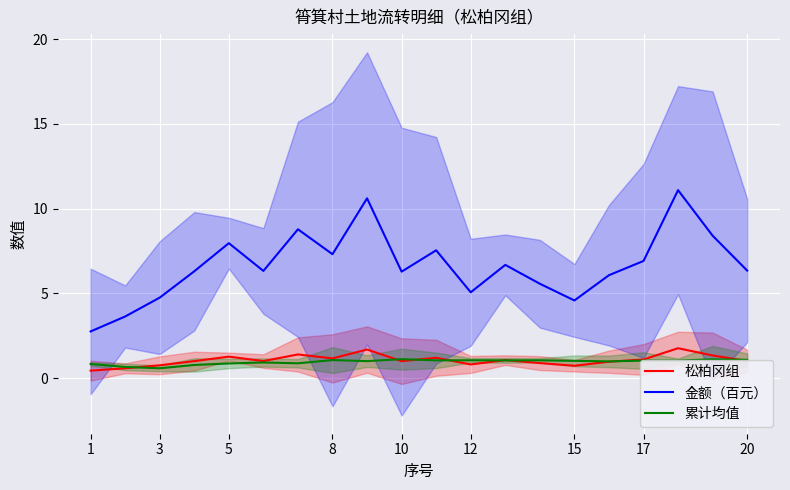

What is the difference between the 累计均值 values at 10 and 17?

0.1